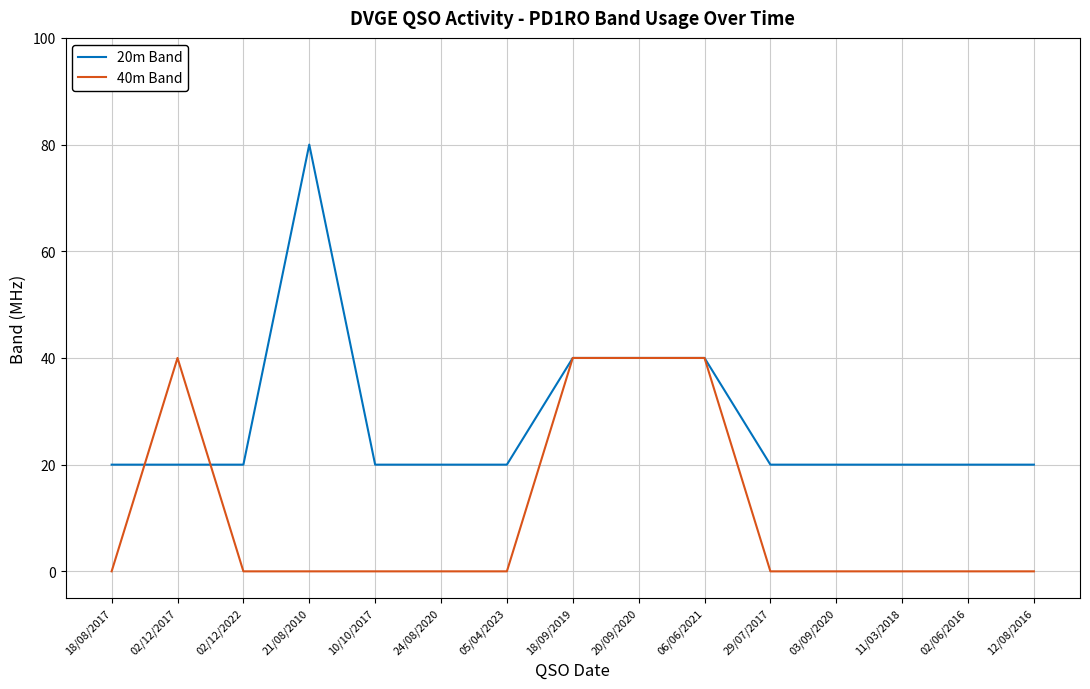

Which label corresponds to the largest value in the chart?

21/08/2010